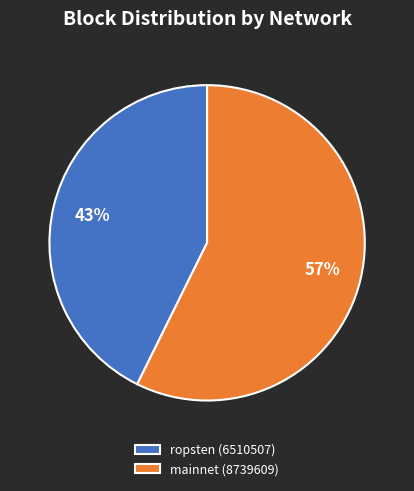

Do mainnet (8739609) and ropsten (6510507) together represent more than half of the pie?

Yes